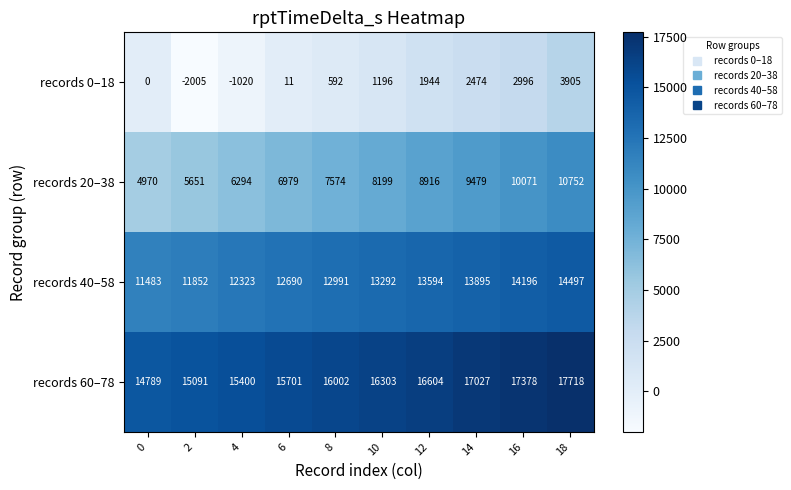

The records 60–78 series shows 10361 at 18. True or false?

False